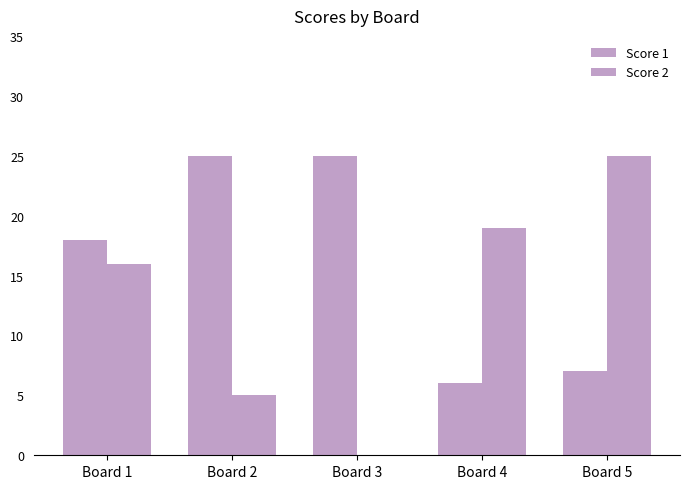

Reading right to left, transcribe all the data shown in this chart.

Score 1: Board 5=7	Board 4=6	Board 3=25	Board 2=25	Board 1=18
Score 2: Board 5=25	Board 4=19	Board 3=0	Board 2=5	Board 1=16